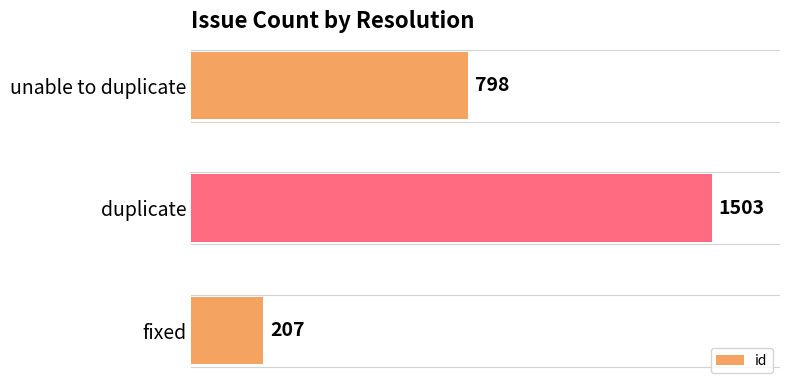

What is the difference between the maximum and second lowest values?

705